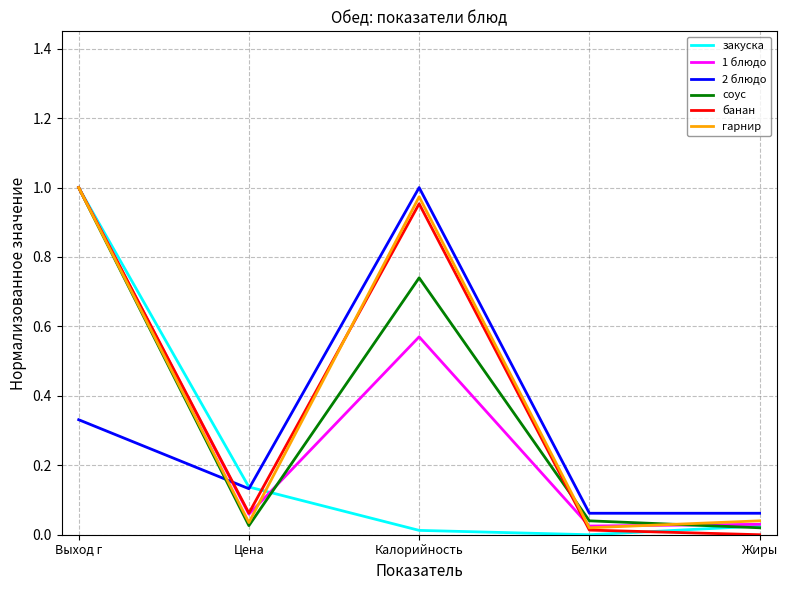

Is it true that гарнир equals 1.0 at Калорийность?

True